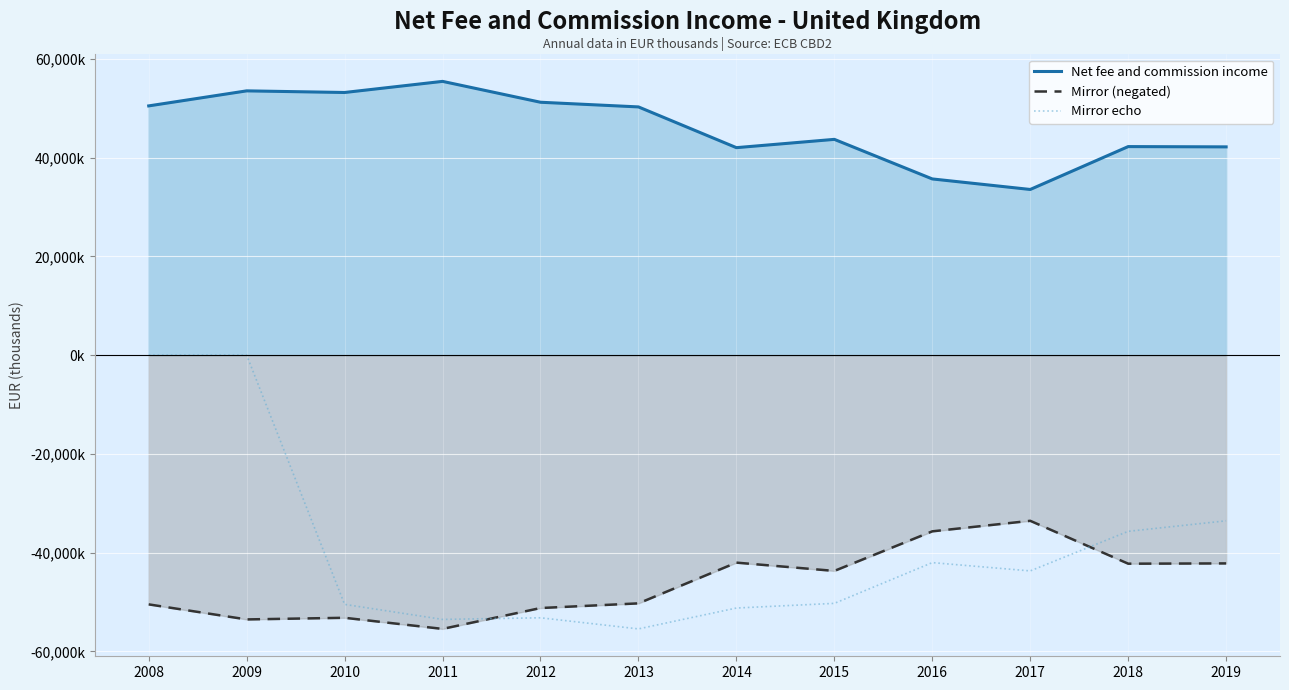

True or false: Mirror echo has a value of 0.0 at 2009.

True